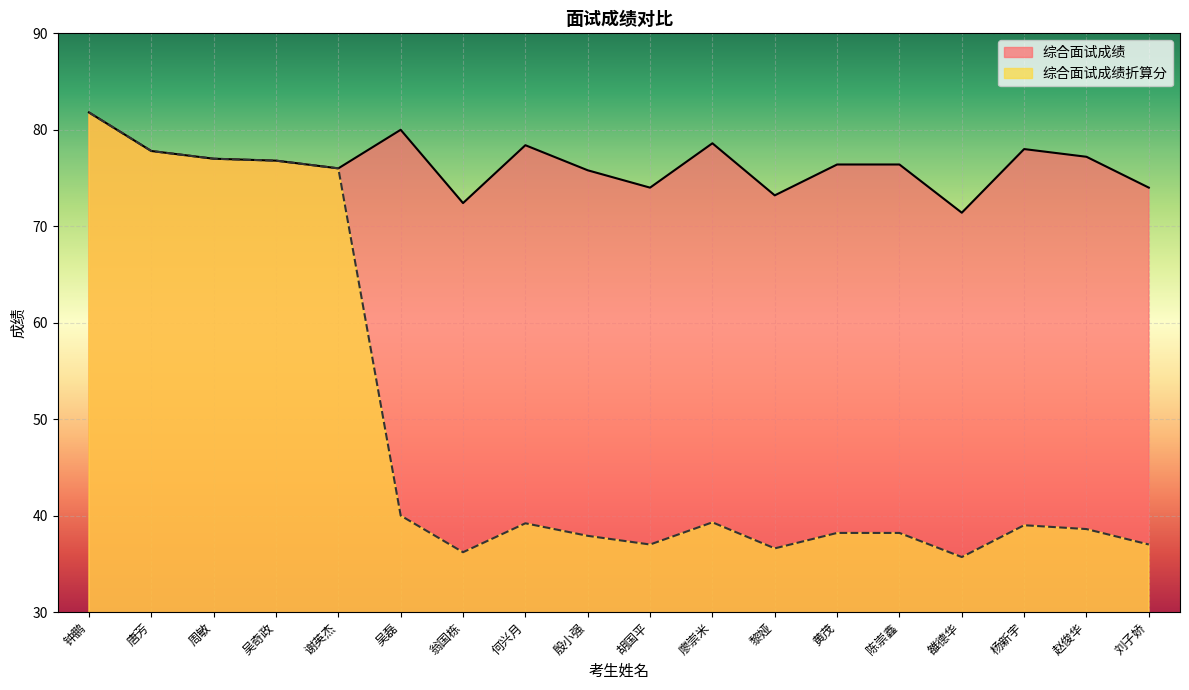

Reading left to right, transcribe all the data shown in this chart.

综合面试成绩: 钟鹏=81.8	唐芳=77.8	周敏=77.0	吴奇政=76.8	谢英杰=76.0	吴磊=80.0	翁国栋=72.4	何兴月=78.4	殷小强=75.8	胡国平=74.0	廖崇米=78.6	黎娅=73.2	黄茂=76.4	陈崇鑫=76.4	雒德华=71.4	杨新宇=78.0	赵俊华=77.2	刘子娇=74.0
综合面试成绩折算分: 钟鹏=81.8	唐芳=77.8	周敏=77.0	吴奇政=76.8	谢英杰=76.0	吴磊=40.0	翁国栋=36.2	何兴月=39.2	殷小强=37.9	胡国平=37.0	廖崇米=39.3	黎娅=36.6	黄茂=38.2	陈崇鑫=38.2	雒德华=35.7	杨新宇=39.0	赵俊华=38.6	刘子娇=37.0